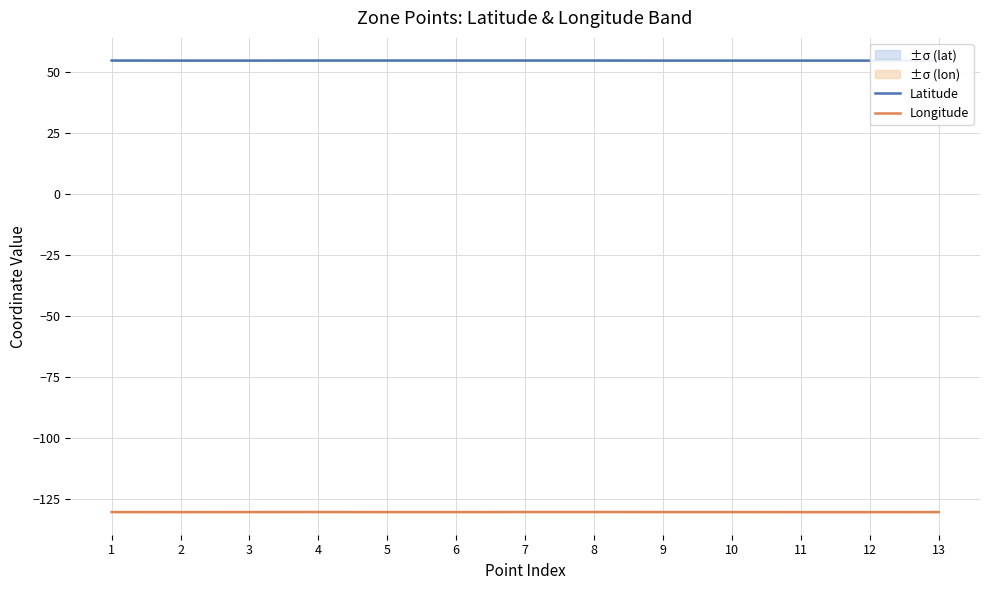

What is the total value across all series at 12?

-76.0